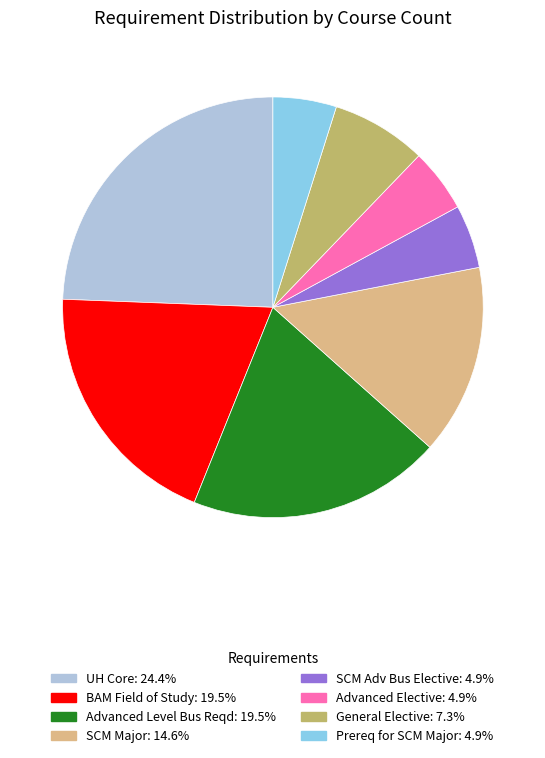

Do Prereq for SCM Major and Advanced Elective together represent more than half of the pie?

No